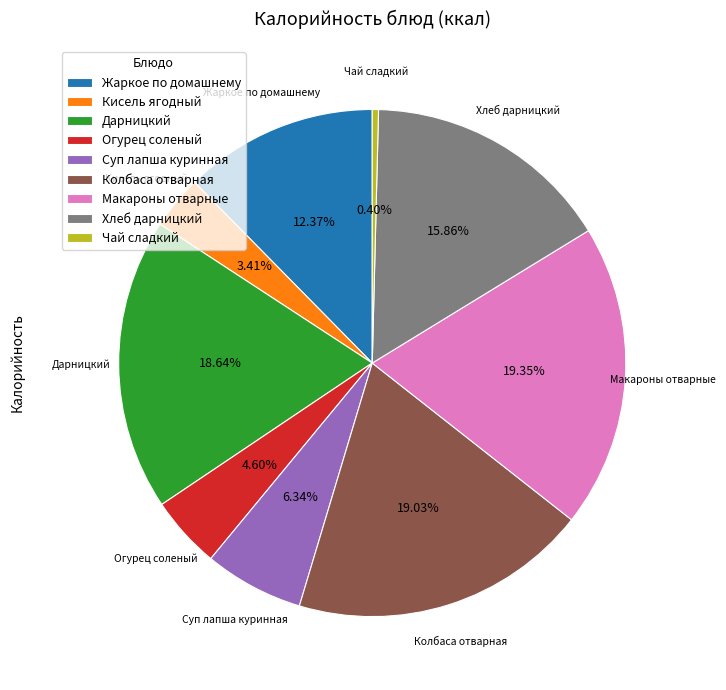

Which category has the smallest portion of the pie?

Чай сладкий